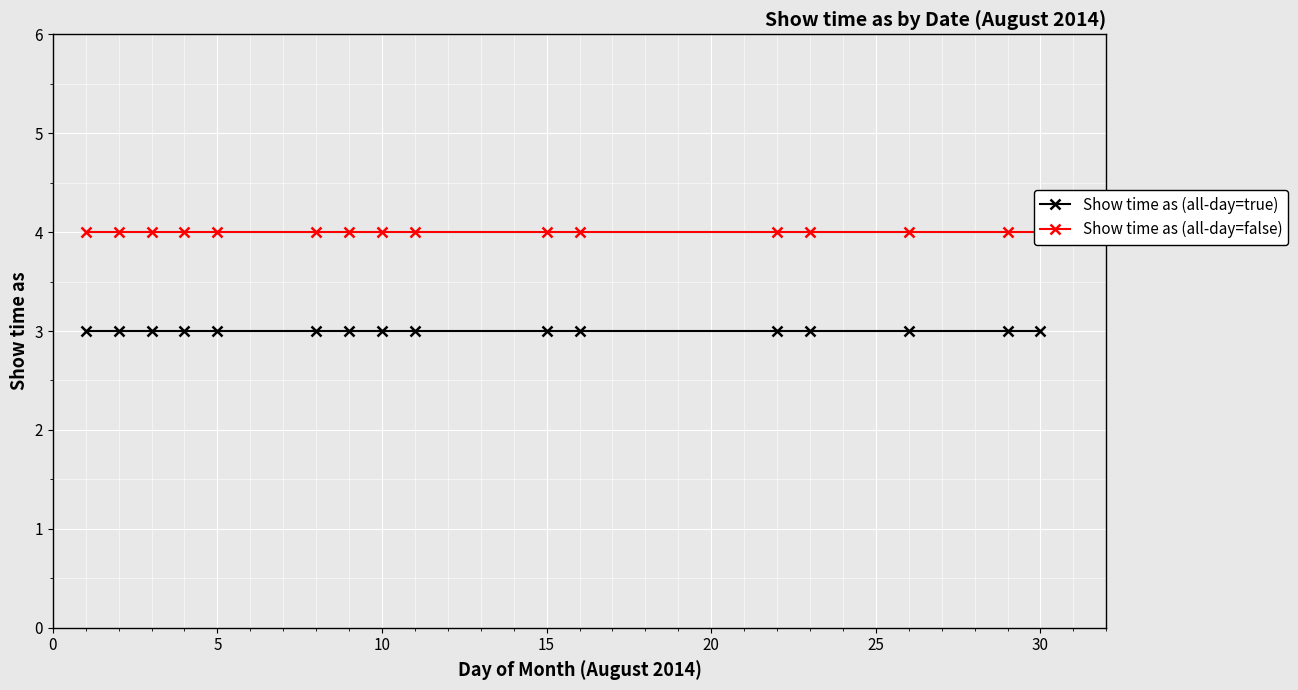

Rank the series at 5 from highest to lowest value.

Show time as (all-day=false), Show time as (all-day=true)